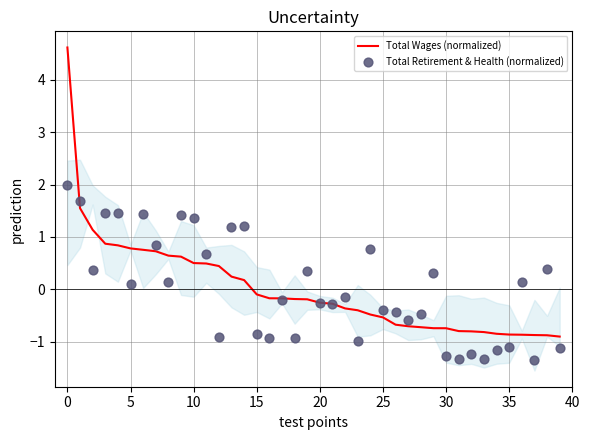

Which series has the largest Y range (max minus min)?

Total Wages (normalized)